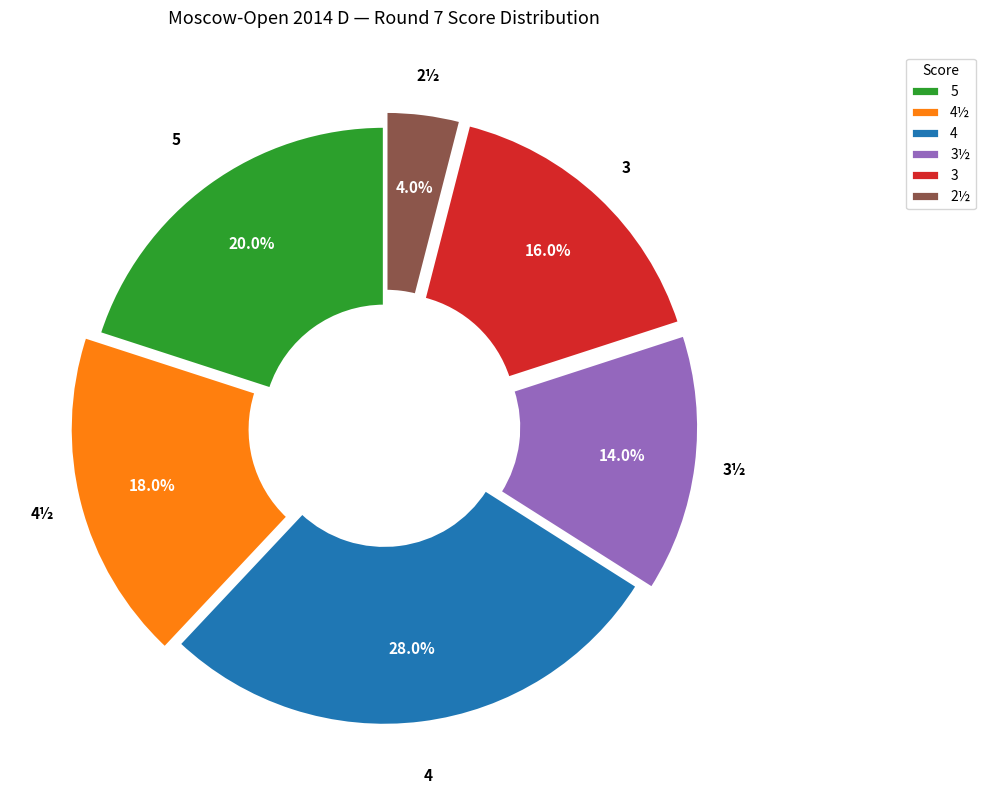

Is 3½ the majority of the pie?

No